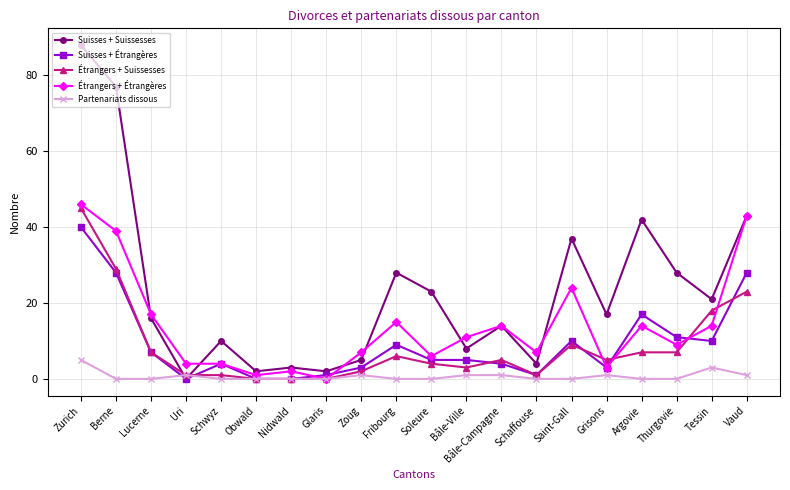

The value of Suisses + Suissesses at Vaud is 43. True or false?

True